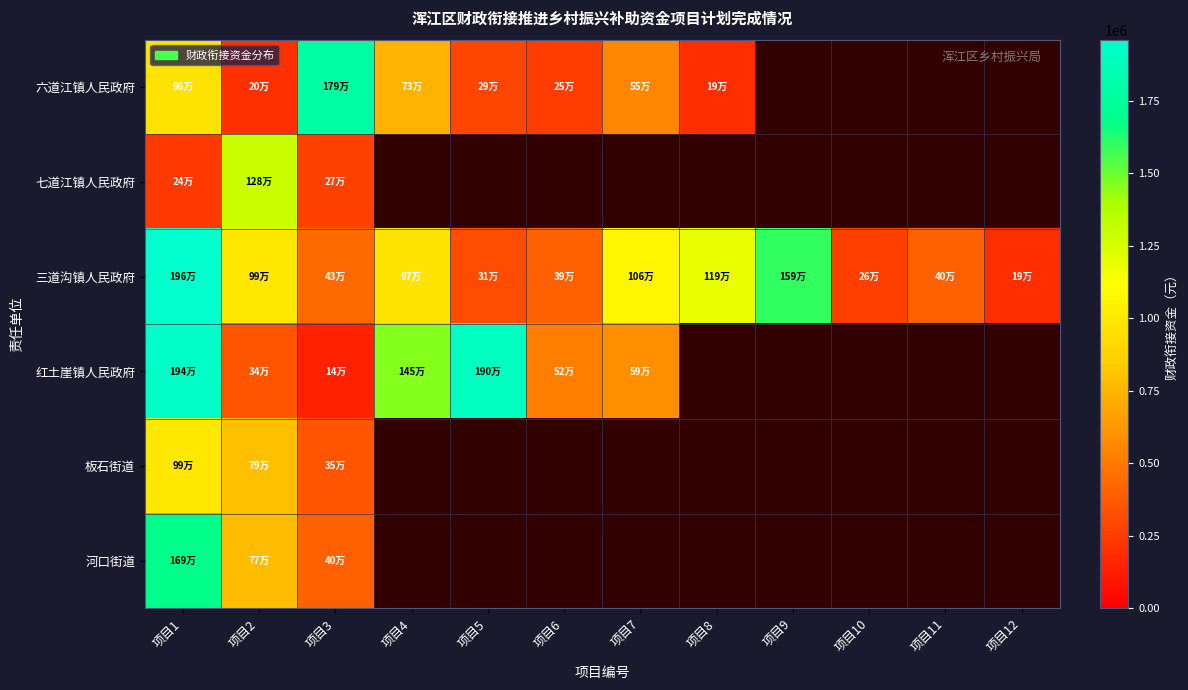

List the series in order of their peak value, lowest first.

板石街道, 七道江镇人民政府, 河口街道, 六道江镇人民政府, 红土崖镇人民政府, 三道沟镇人民政府